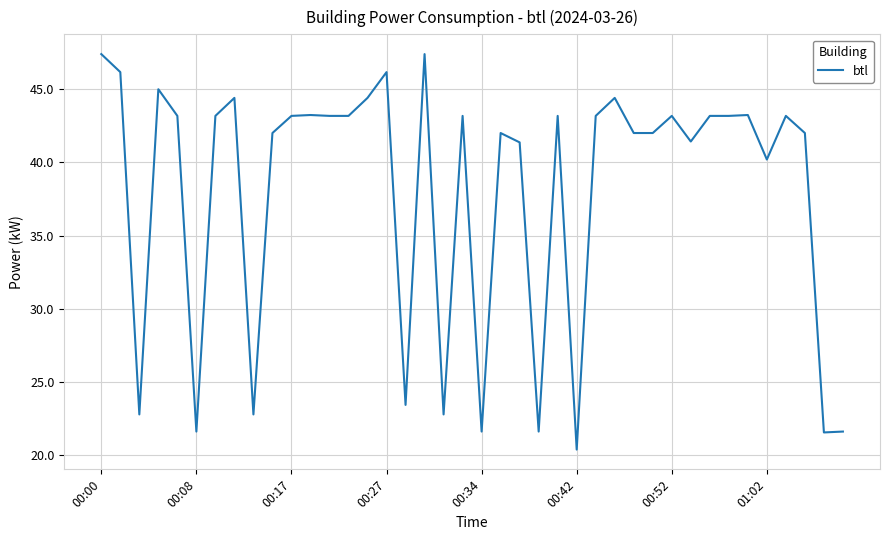

What is the difference between the maximum and minimum values?

27.0